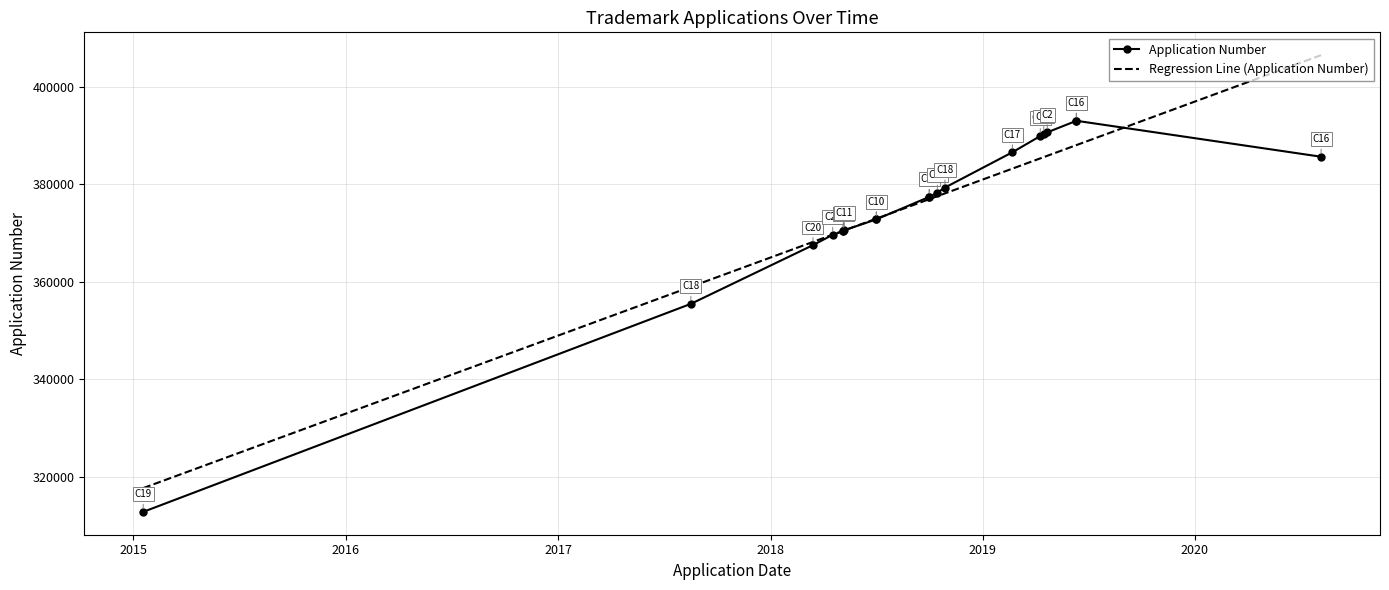

Reading left to right, list all the values displayed in this chart.

Application Number: 312785.0	355490.0	367539.0	369666.0	370405.0	370404.0	370605.0	372833.0	372834.0	377441.0	377440.0	378333.0	379354.0	386607.0	389935.0	390325.0	390696.0	393063.0	393071.0	385689.0
Regression Line (Application Number): 317669.4	358989.4	368200.9	369692.3	370481.8	370481.8	370569.6	372982.1	372982.1	376973.7	376973.7	377587.8	378158.1	383246.3	385351.8	385615.0	385878.2	388071.4	388071.4	406538.2